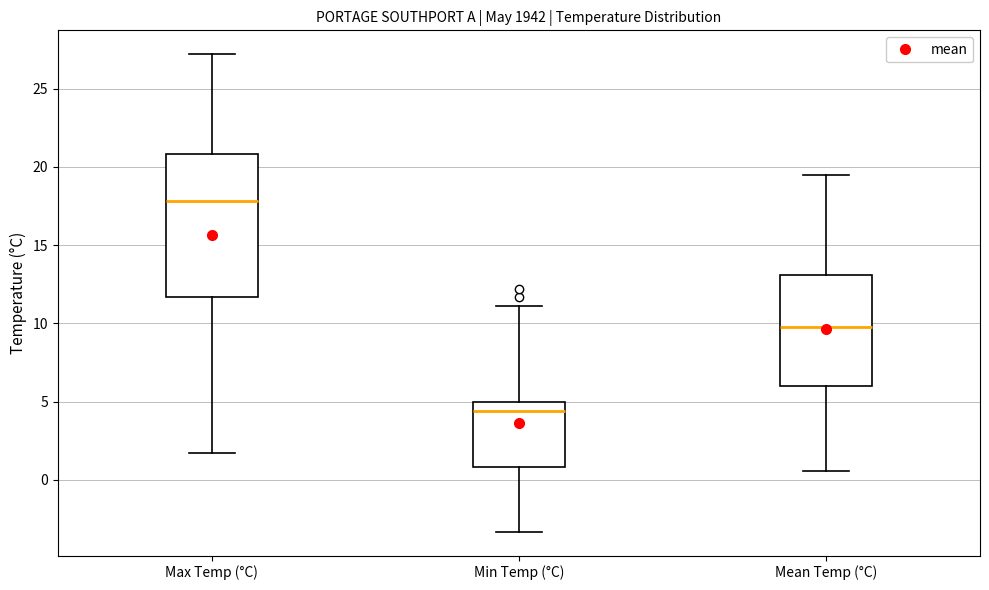

Comparing the boxes themselves (not the whiskers), which one is the tallest?

Max Temp (°C)